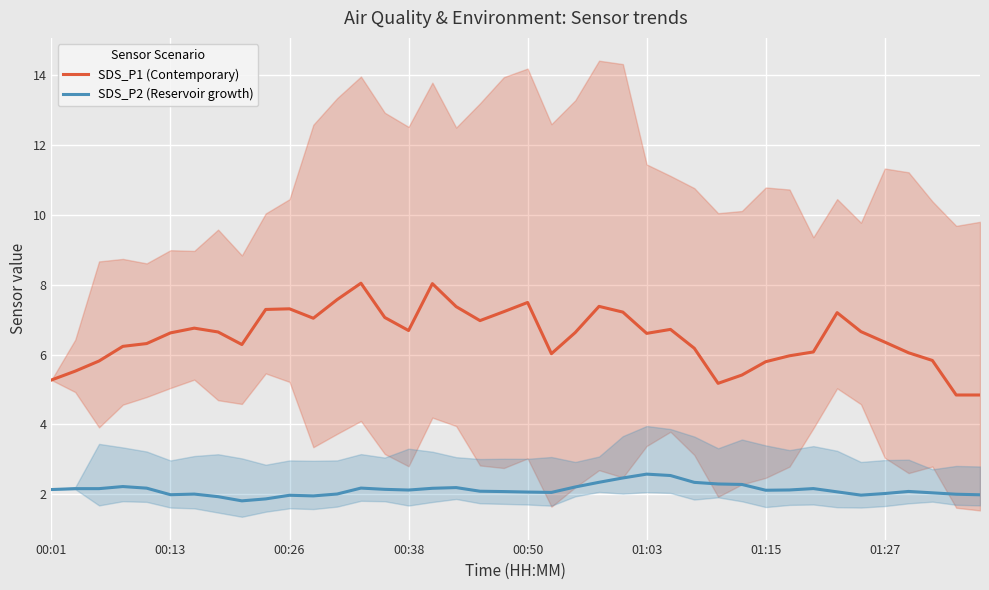

The value of SDS_P2 (Reservoir growth) at 01:15 is 3.4. True or false?

False